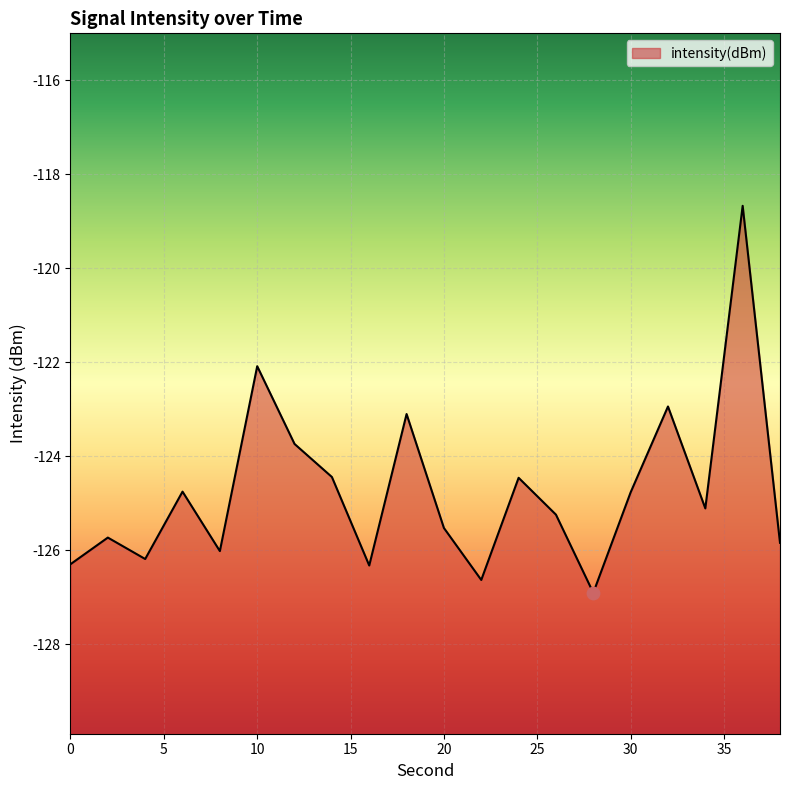

What is the change in value from 4 to 24?

+1.7